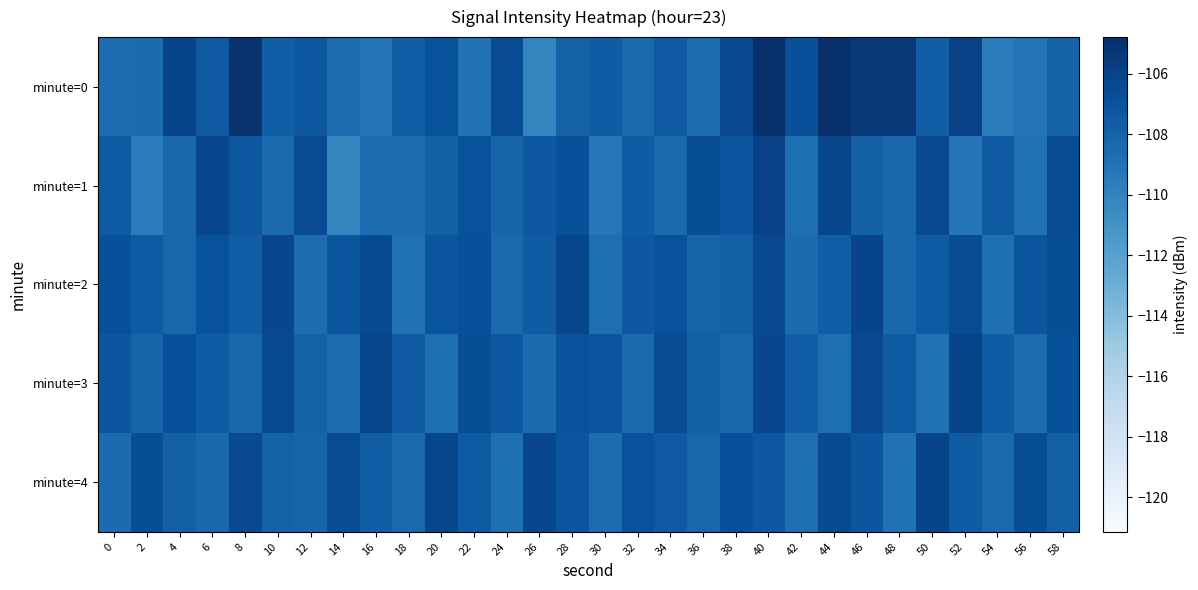

What is the spread (max minus min) of values at 28?

1.7